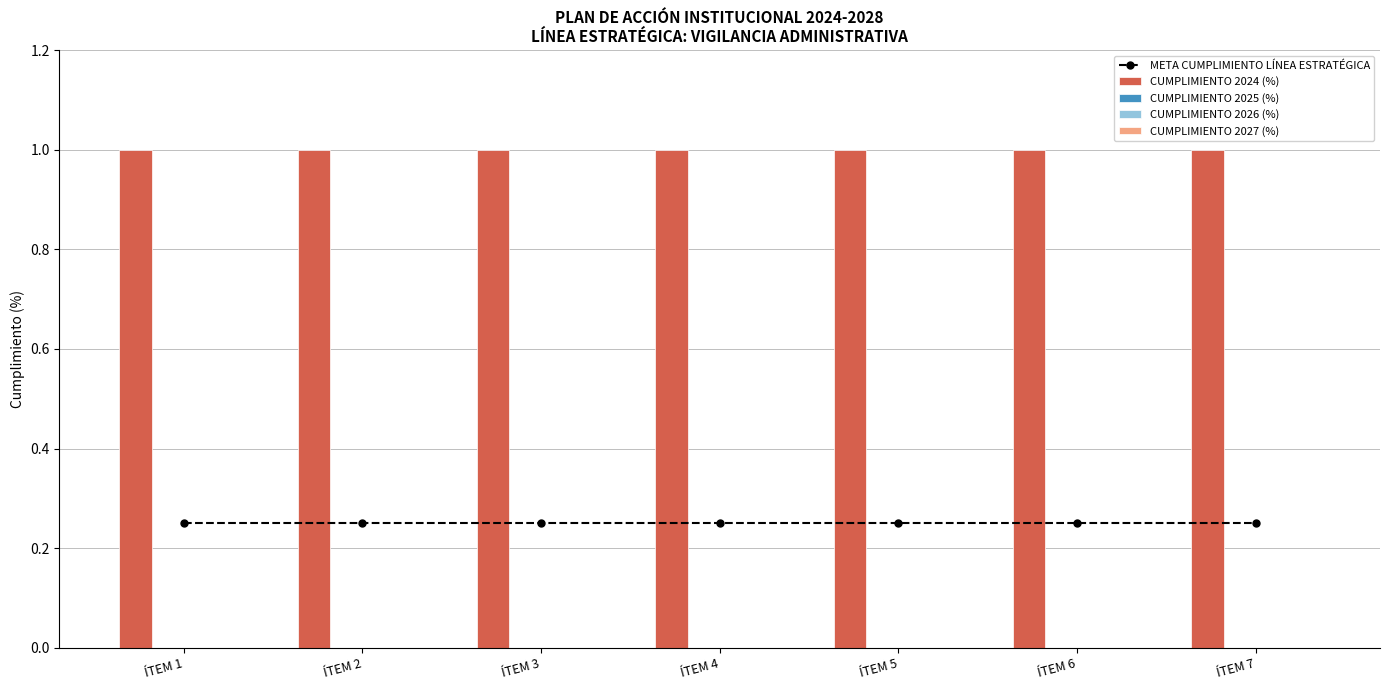

Count the number of categories in the chart.

7